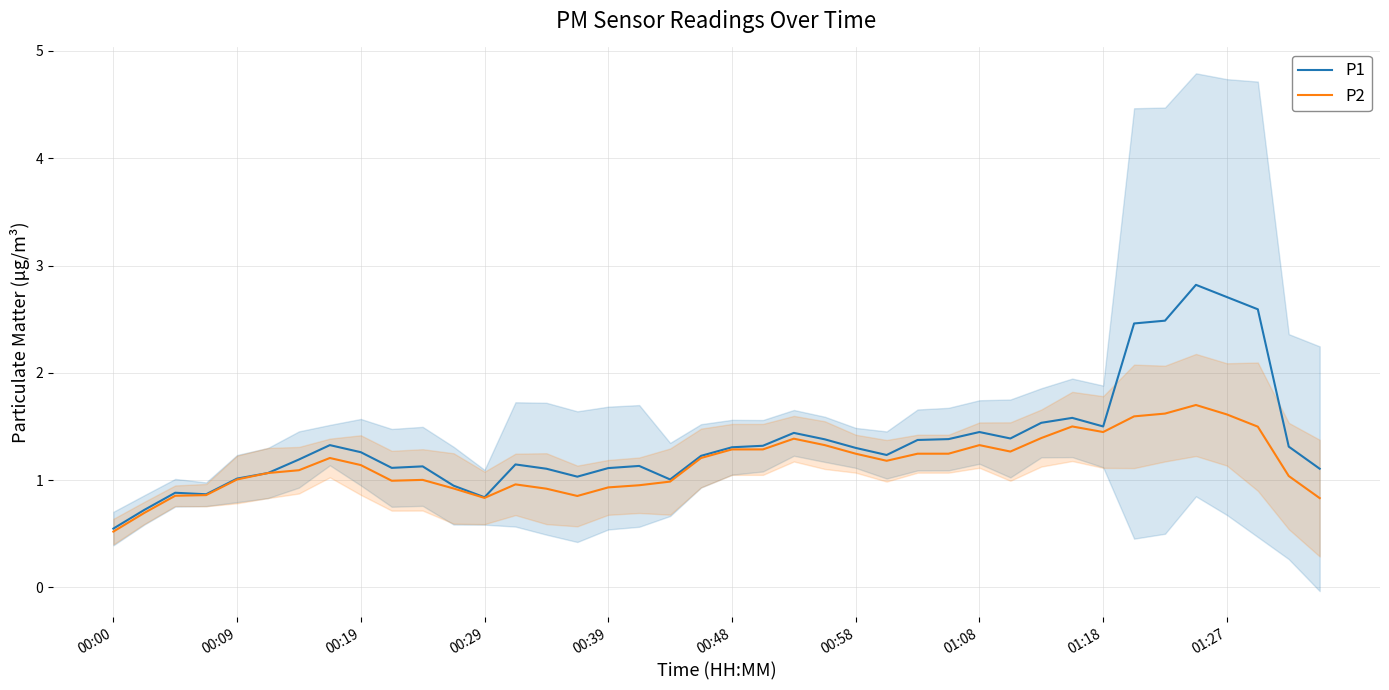

What is the average value of the P1 series?

1.4